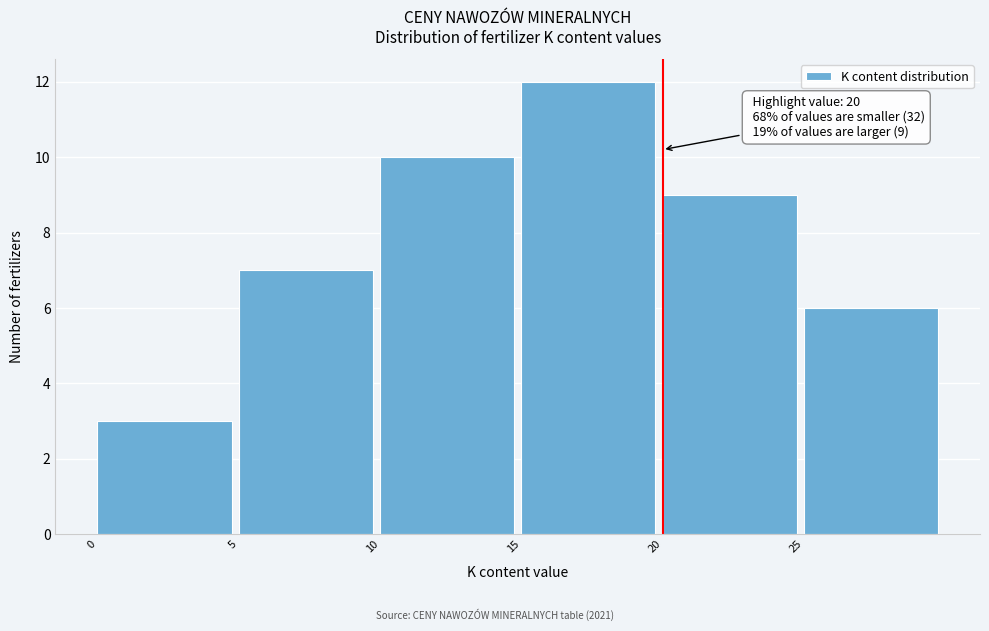

Over which range of the x-axis is the bar tallest?

15 to 20